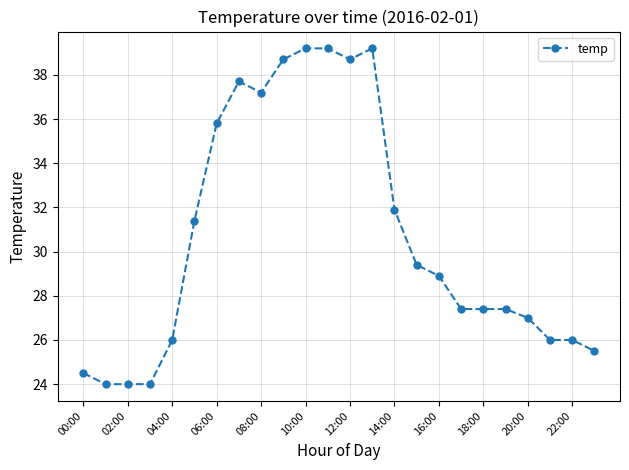

What is the sum of all values?

736.5